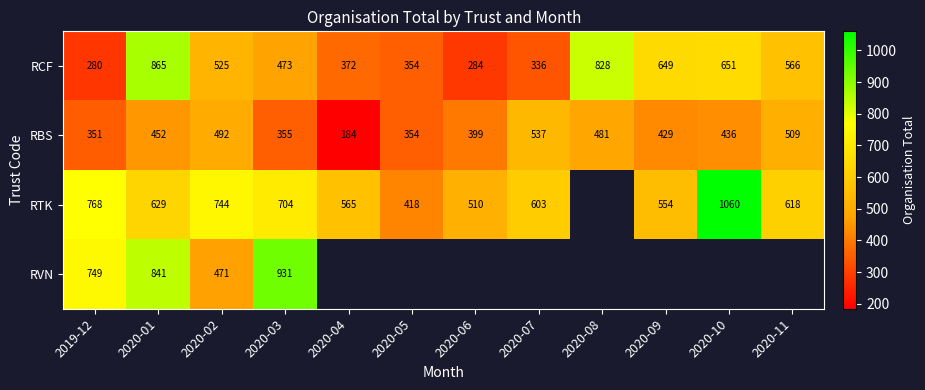

Where does the RCF series first go above 525?

2020-01